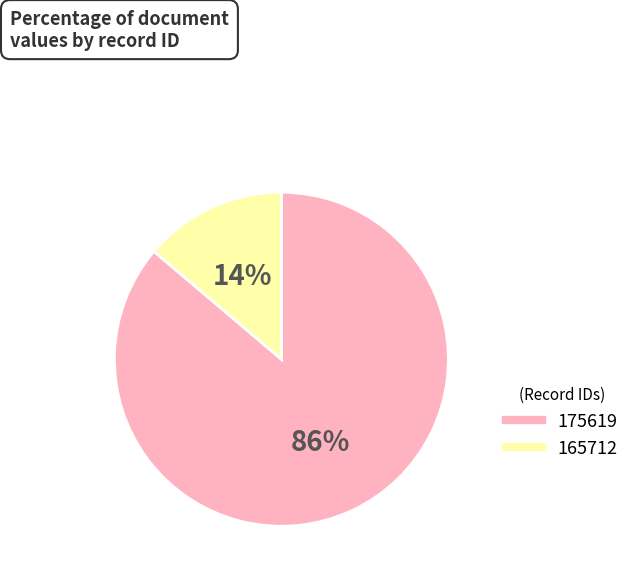

What is the smallest slice in the pie chart?

165712